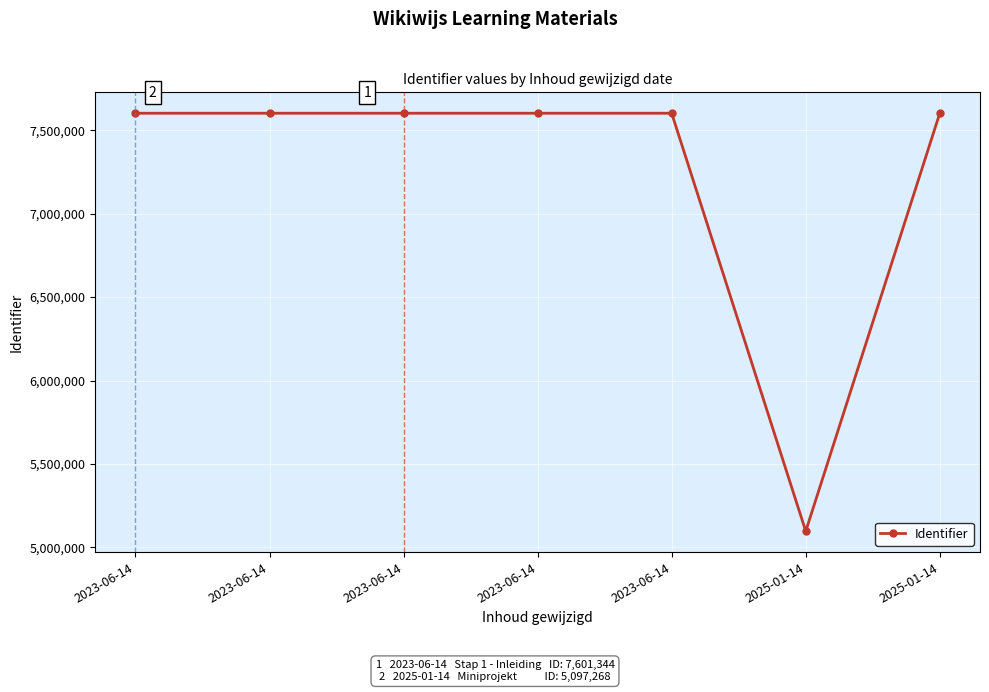

How many lines are shown in the chart?

1